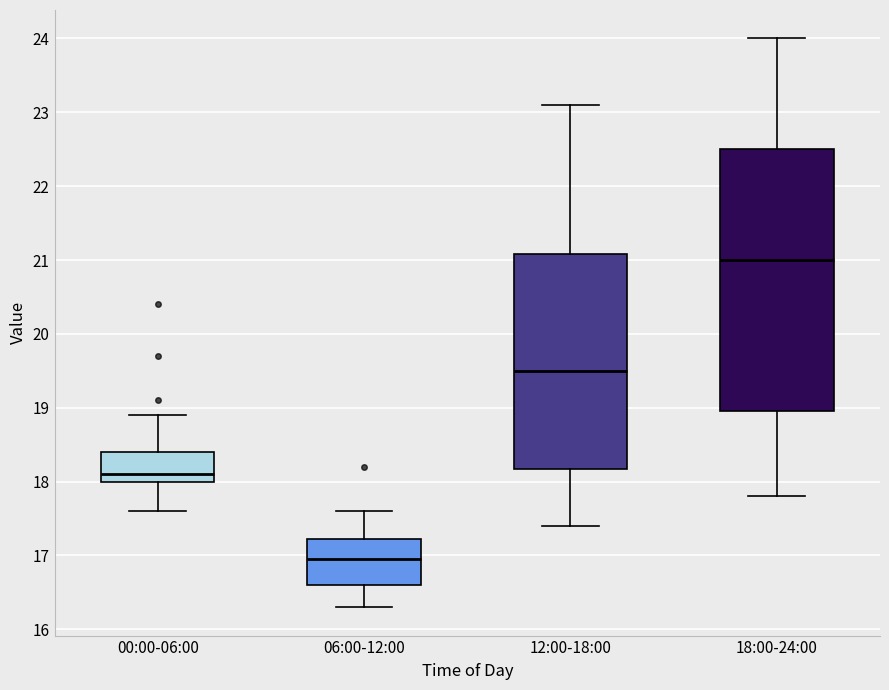

Reading left to right, read every box against the y-axis: the position of its median line, the range the box covers, and the ends of its whiskers. The values are not printed on the chart, so give them approximately, as read against the axis.

00:00-06:00: median 18.1, box 18.0 to 18.4, whiskers 17.6 to 18.9
06:00-12:00: median 17.0, box 16.6 to 17.2, whiskers 16.3 to 17.6
12:00-18:00: median 19.5, box 18.2 to 21.1, whiskers 17.4 to 23.1
18:00-24:00: median 21.0, box 19.0 to 22.5, whiskers 17.8 to 24.0